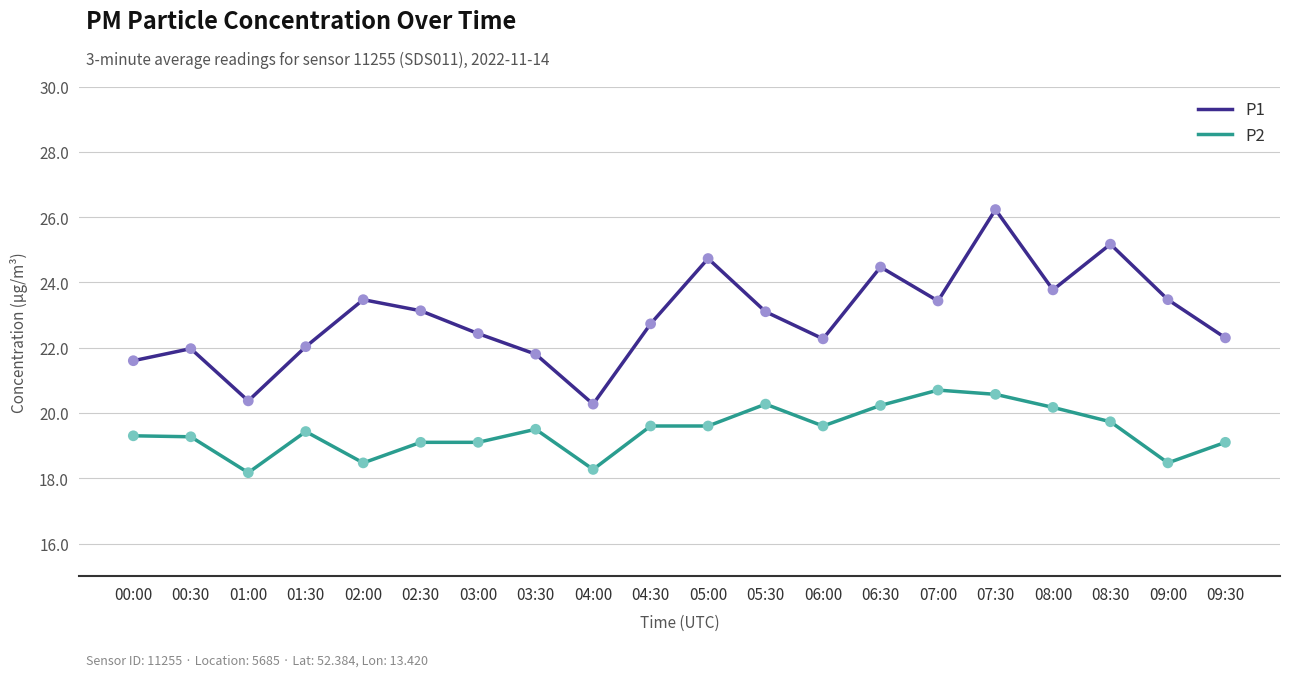

What are all the series names shown in the legend?

P1, P2